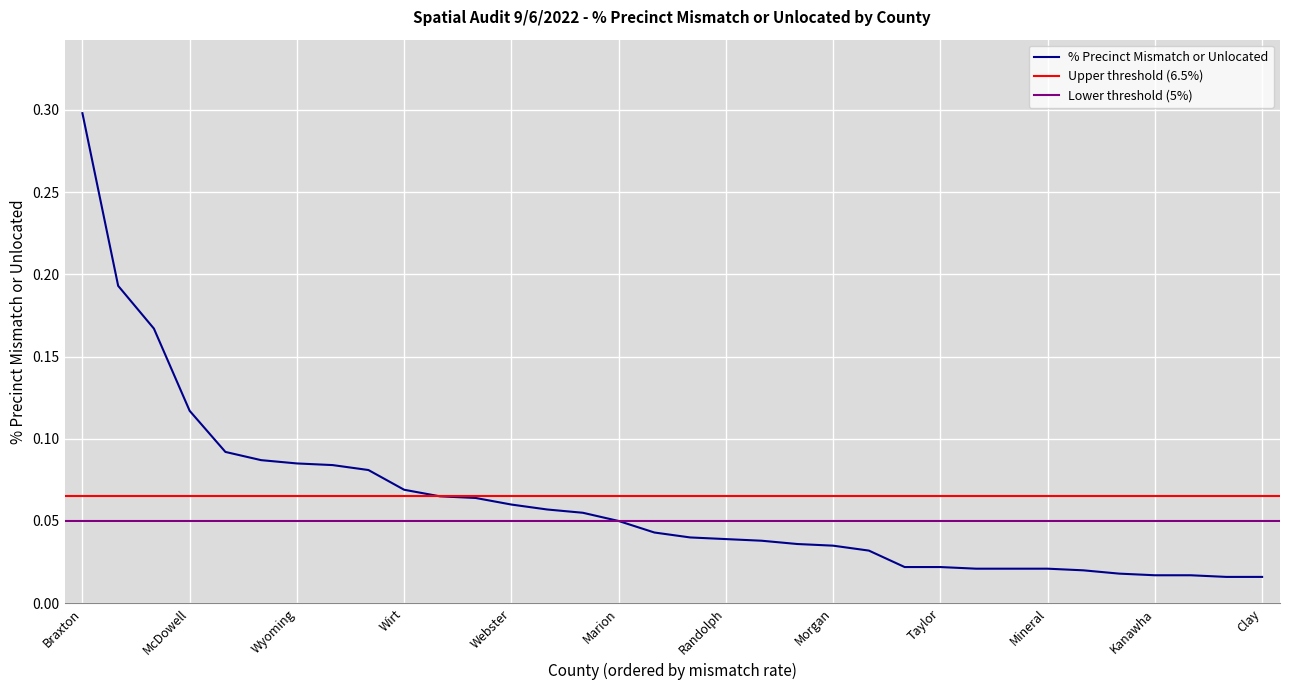

The value at Hardy is 0.0. True or false?

True